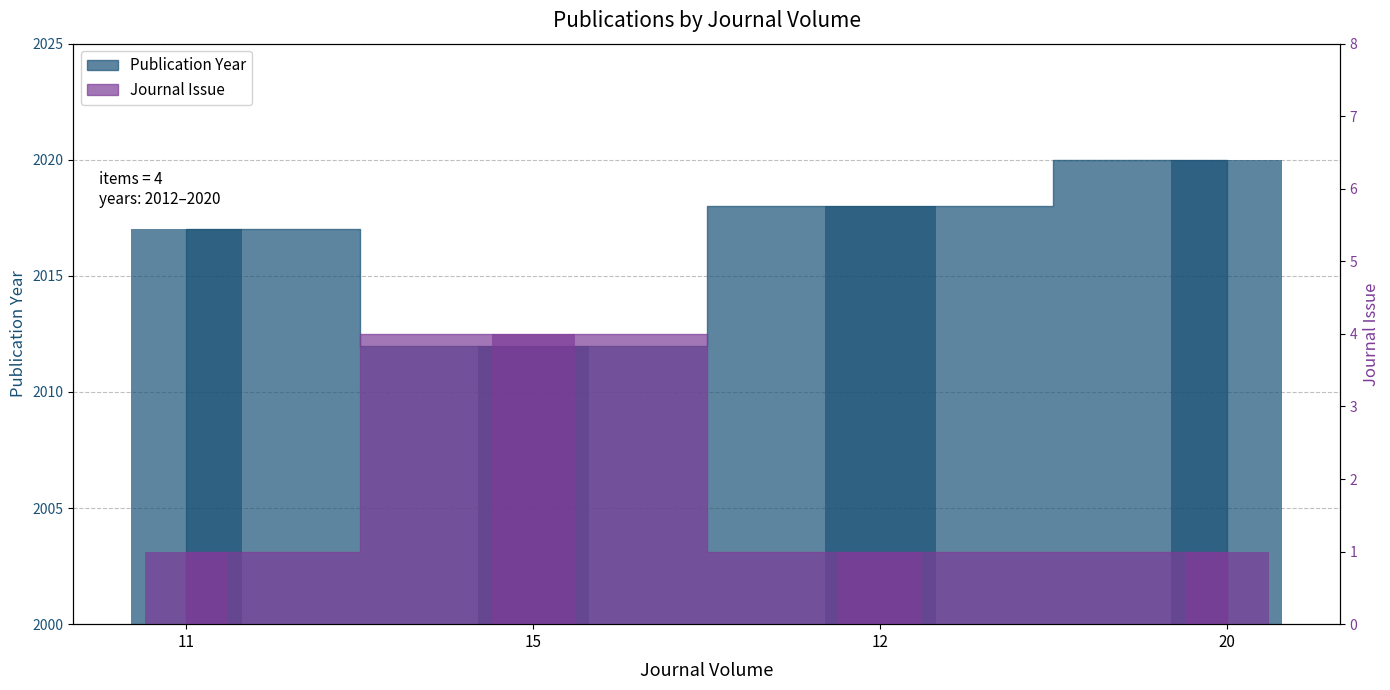

What is the difference between the highest and lowest values at 15?

2008